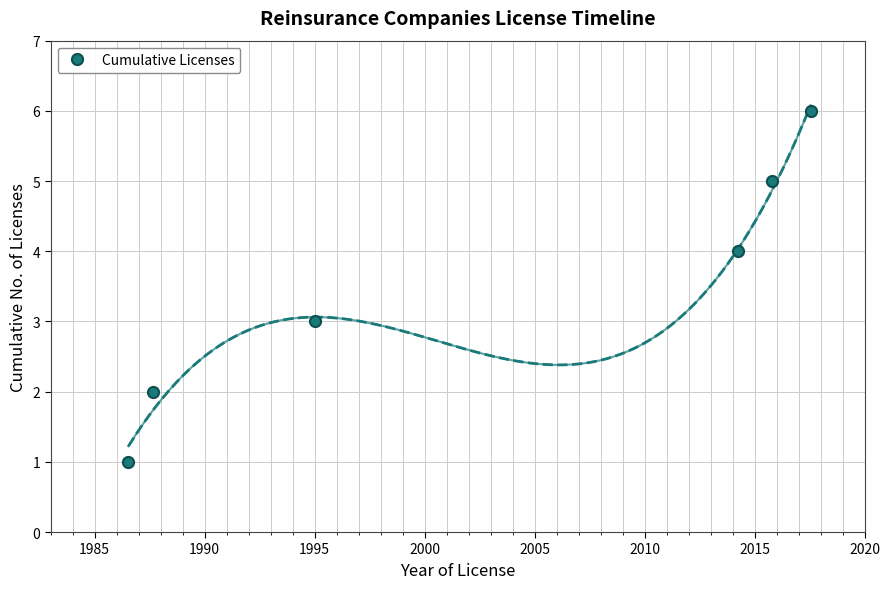

What is the maximum value shown in the chart?

6